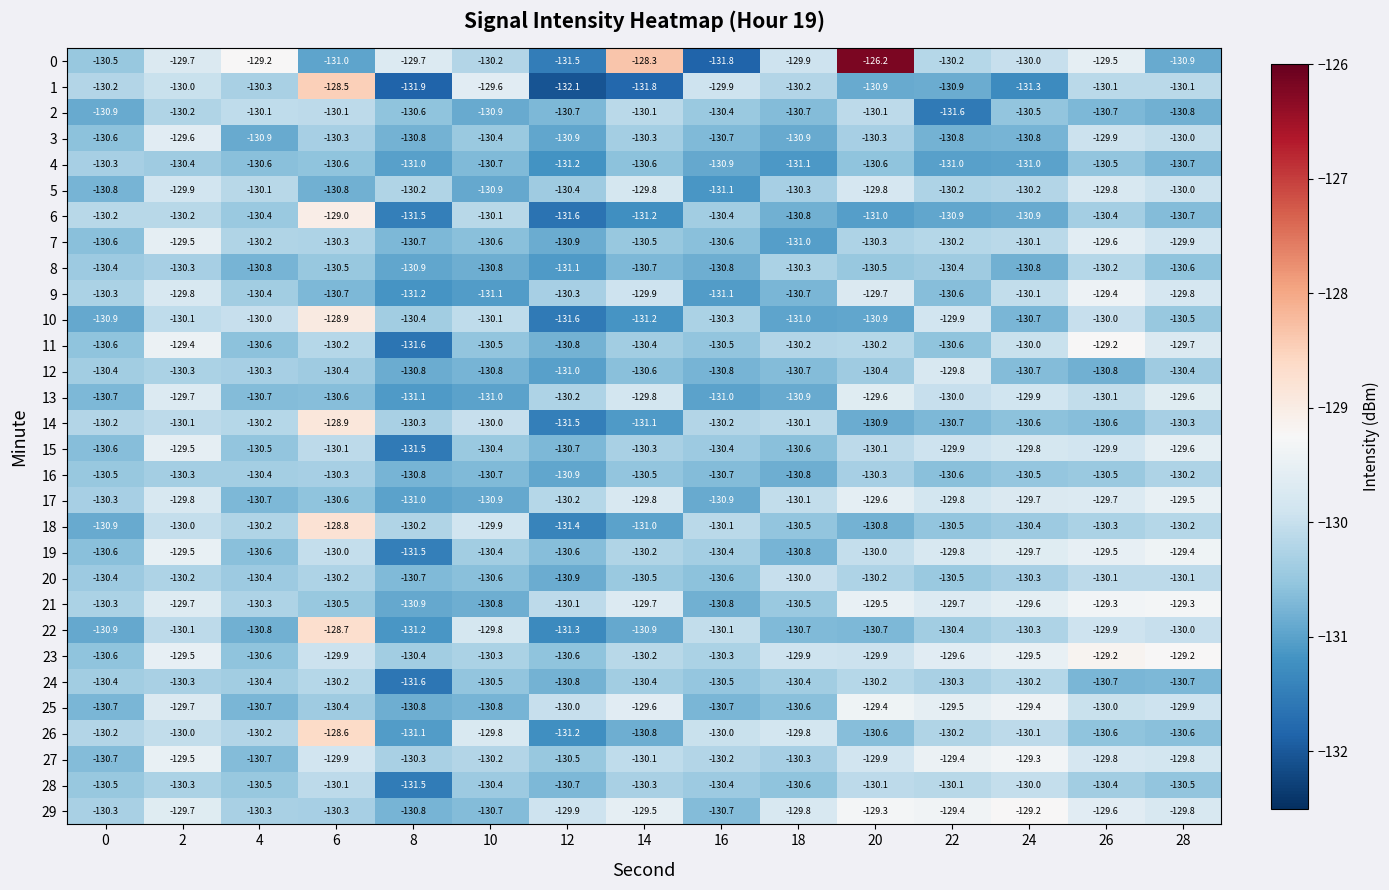

What value does the 19 series have at 12?

-130.6